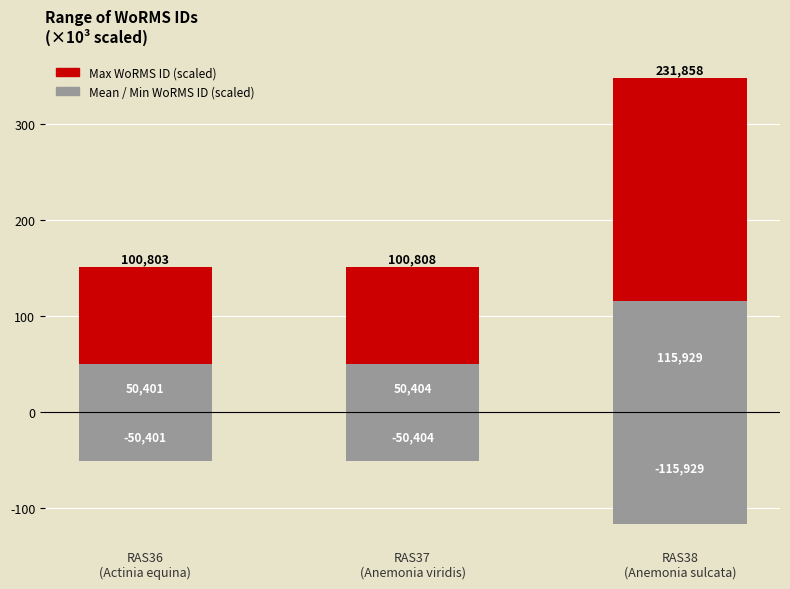

Is the value of Mean WoRMS ID (scaled) at RAS36
(Actinia equina) greater than the value of Min WoRMS Range at RAS36
(Actinia equina)?

Yes